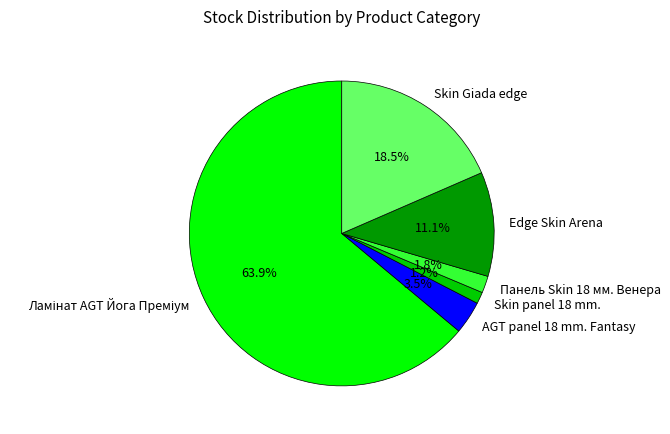

Between Skin Giada edge and Панель Skin 18 мм. Венера, which is larger?

Skin Giada edge